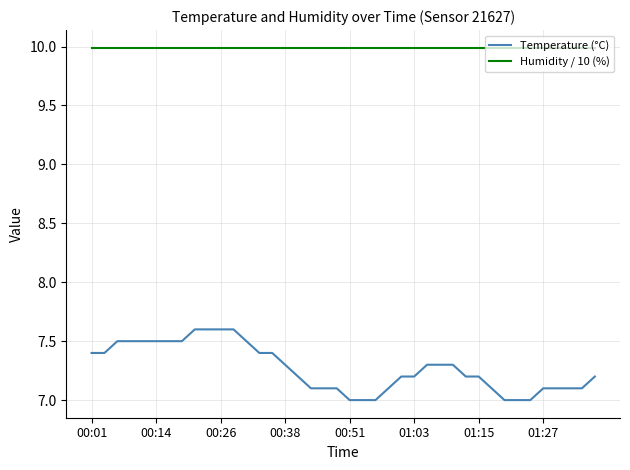

True or false: Temperature (°C) and Humidity / 10 (%) cross at least once.

False